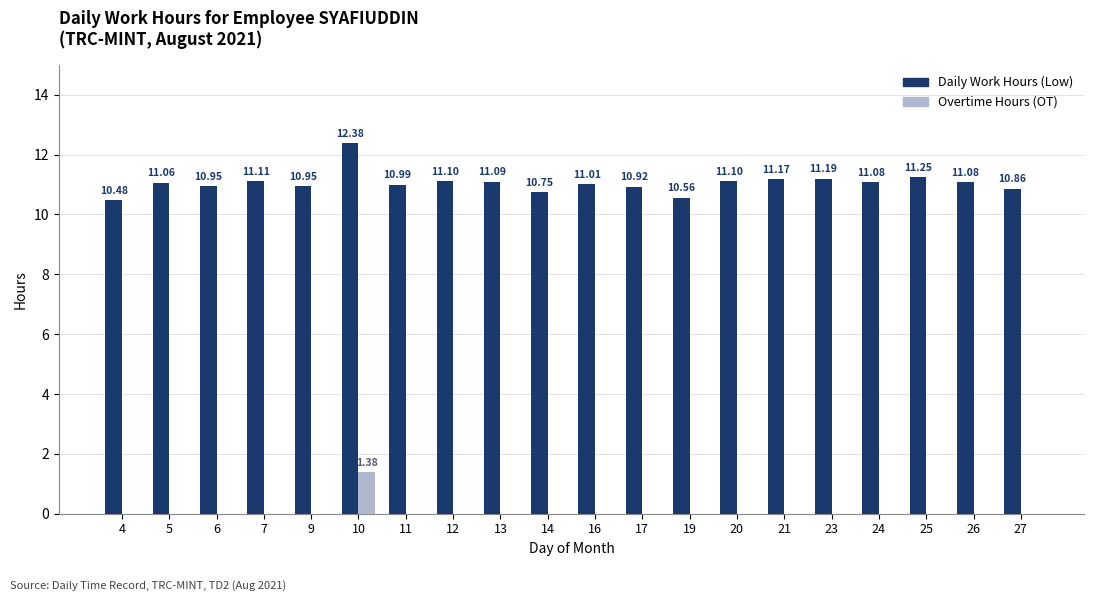

Count the number of categories in the chart.

20